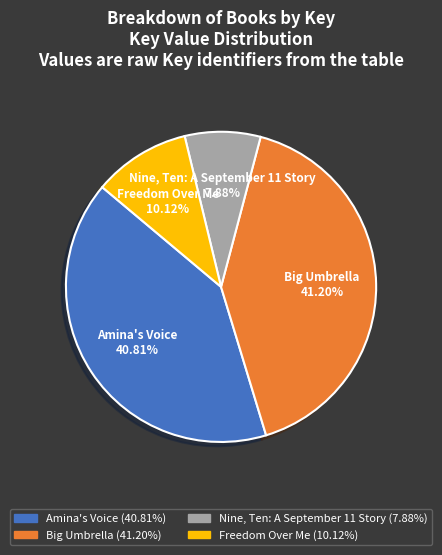

How much of the chart is everything except Big Umbrella?

58.8%